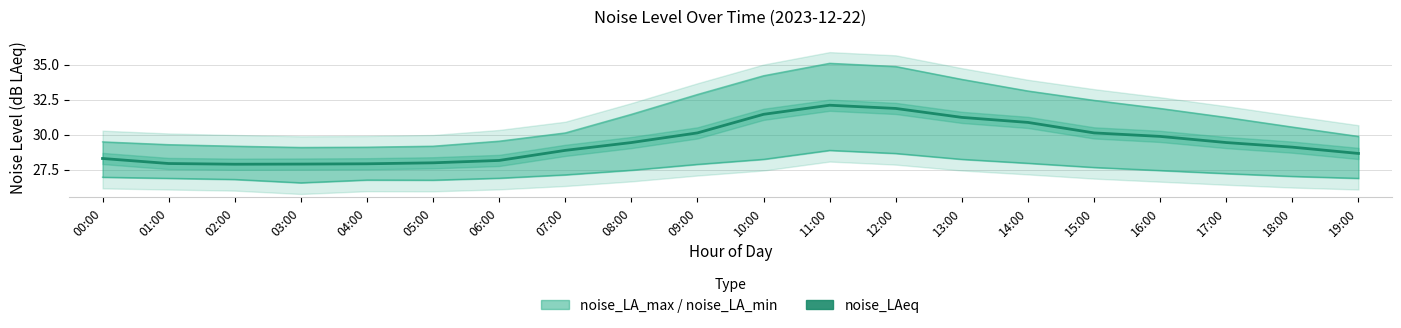

Which has a higher value, 13:00 or 09:00?

13:00